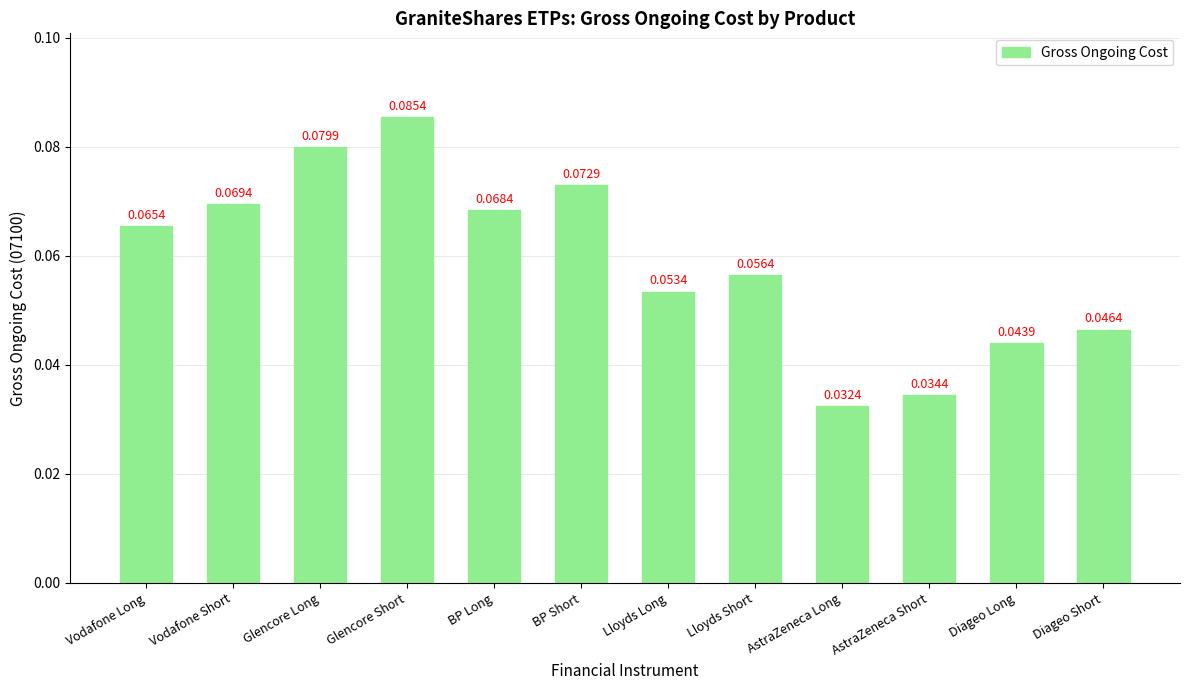

List the labels in order of value, largest first.

Glencore Short, Glencore Long, BP Short, Vodafone Short, BP Long, Vodafone Long, Lloyds Short, Lloyds Long, Diageo Short, Diageo Long, AstraZeneca Short, AstraZeneca Long